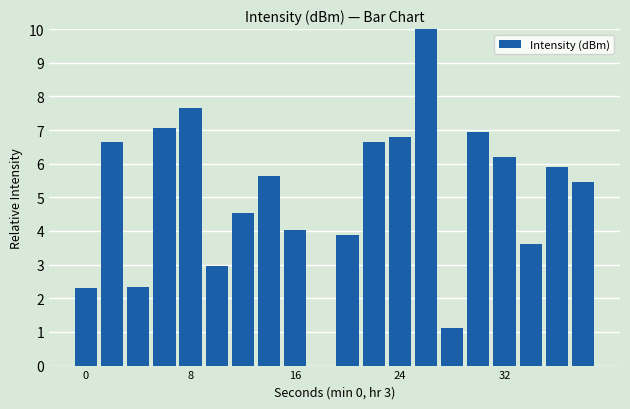

What is the sum of all values?

99.7